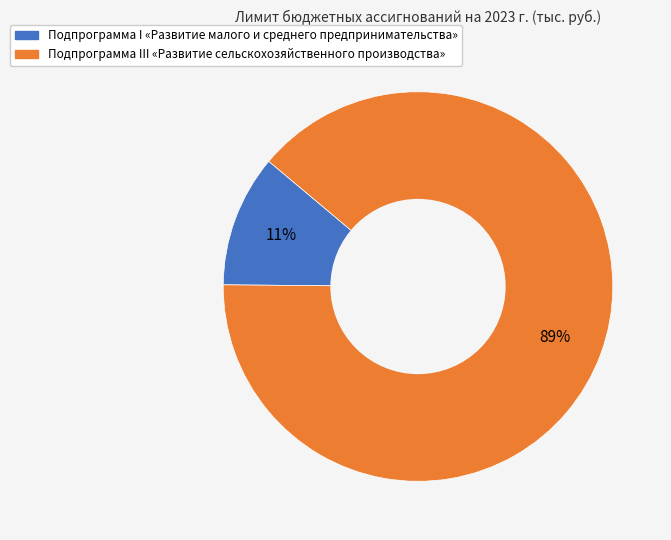

To the nearest percent, what portion does Подпрограмма I «Развитие малого и среднего предпринимательства» represent?

11%